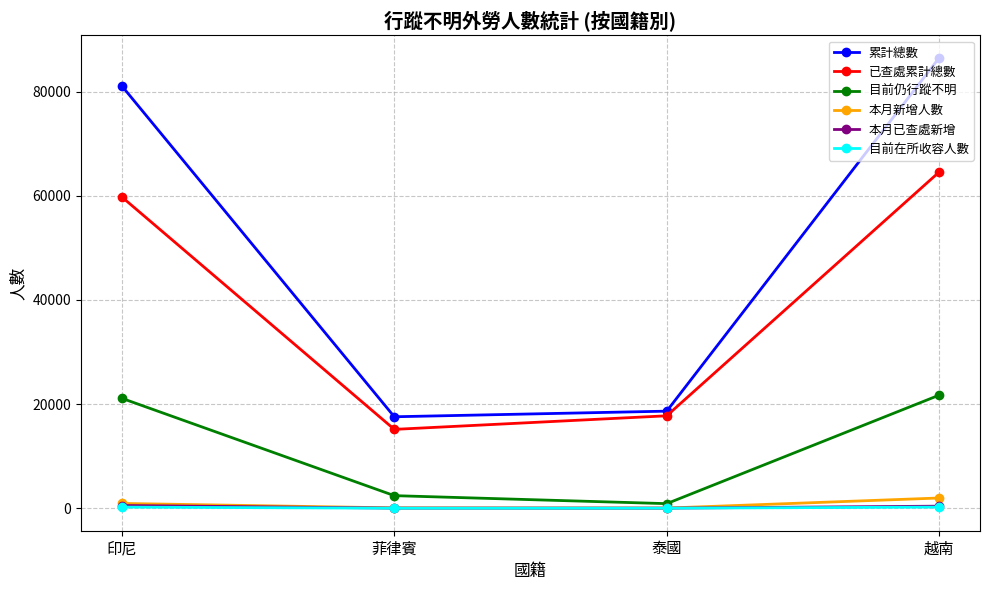

What is the approximate value of 累計總數 at 越南?

86497